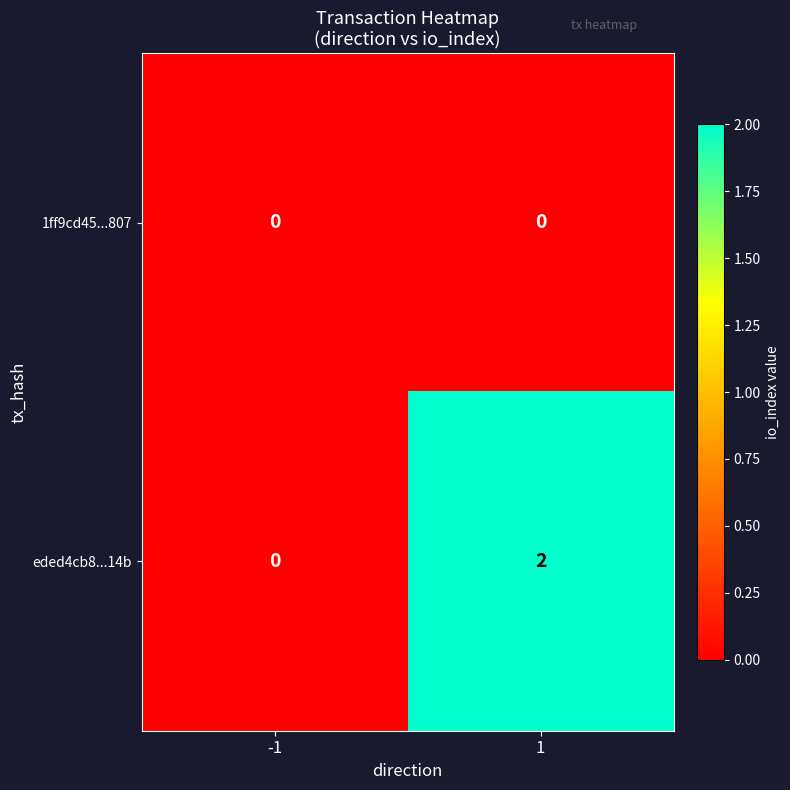

Rank the series by their maximum value, from lowest to highest.

1ff9cd45...807, eded4cb8...14b